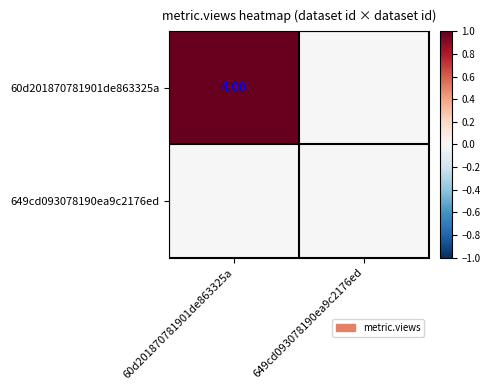

Which series has the largest range (max minus min)?

60d201870781901de863325a